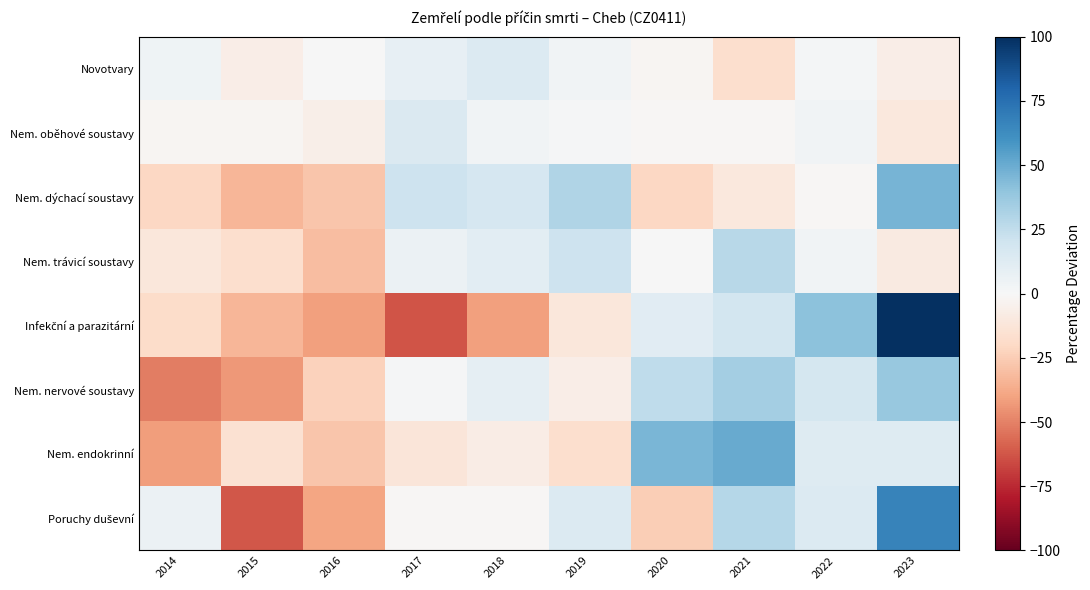

At which category is the sum across all series the highest?

2023